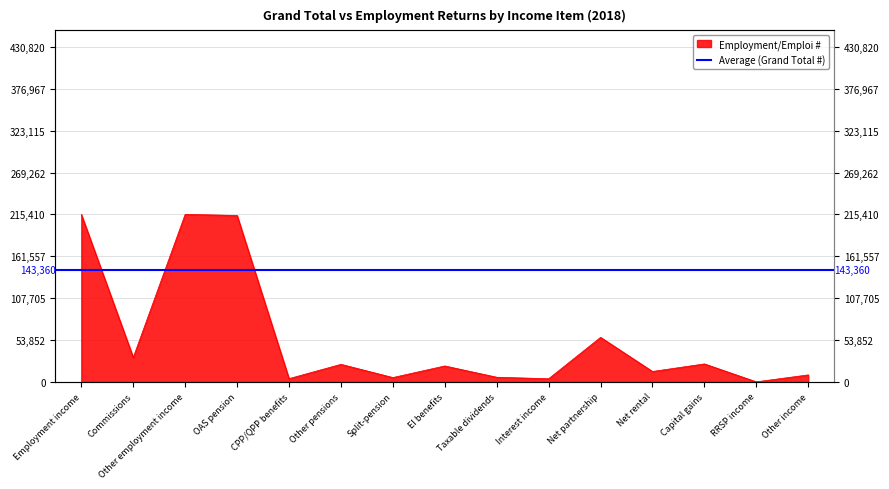

Is it true that the value at Other employment income is 140511?

False